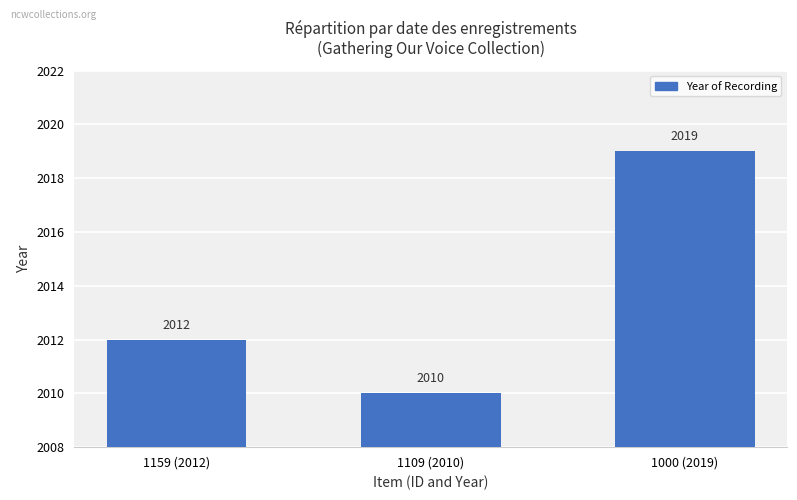

What is the label of the 1st bar from the left?

1159 (2012)